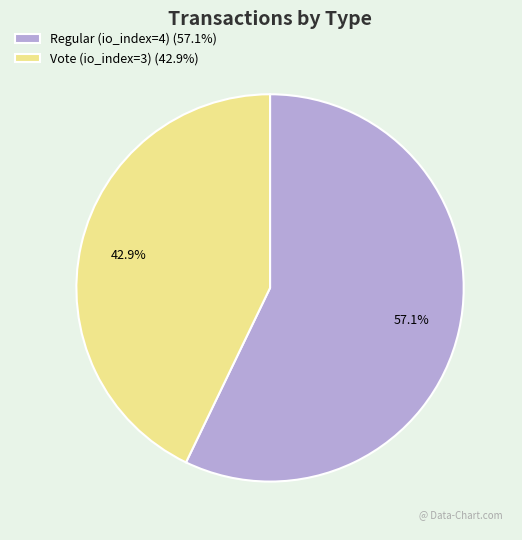

Does Vote (io_index=3) account for over 50% of the chart?

No